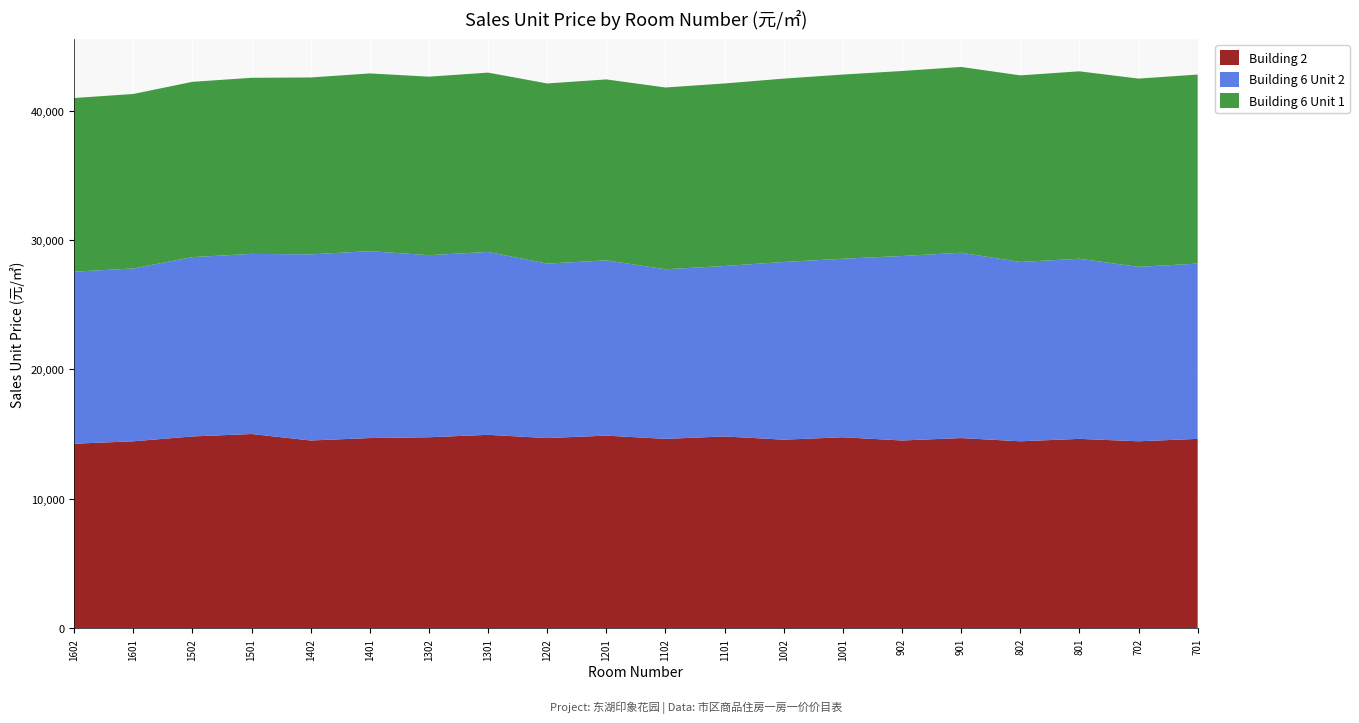

Reading right to left, what are all the values shown in this chart?

Building 2: 14631.2	14443.8	14631.2	14443.8	14693.8	14506.2	14756.2	14568.8	14818.8	14631.2	14881.2	14693.8	14943.8	14756.2	14693.8	14506.2	15006.2	14818.8	14443.8	14256.2
Building 6 Unit 2: 13543.8	13481.2	13918.8	13856.2	14318.8	14256.2	13793.8	13731.2	13168.8	13106.2	13543.8	13481.2	14131.2	14068.8	14443.8	14381.2	13918.8	13856.2	13356.2	13293.8
Building 6 Unit 1: 14606.2	14543.8	14481.2	14418.8	14356.2	14293.8	14231.2	14168.8	14106.2	14043.8	13981.2	13918.8	13856.2	13793.8	13731.2	13668.8	13606.2	13543.8	13481.2	13418.8